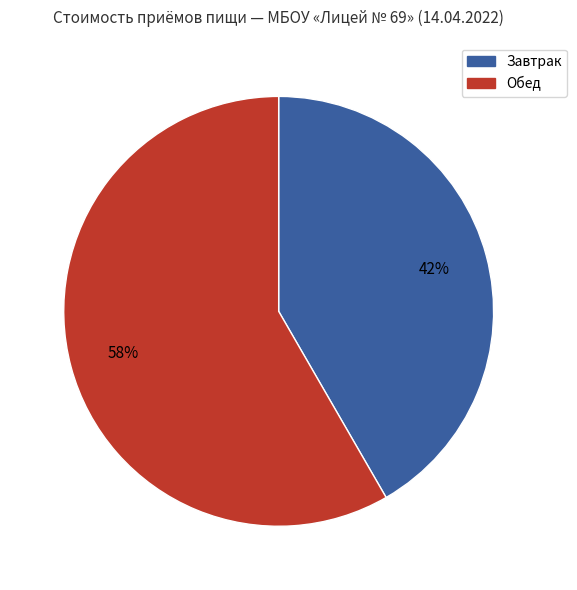

Count the number of slices in the pie.

2